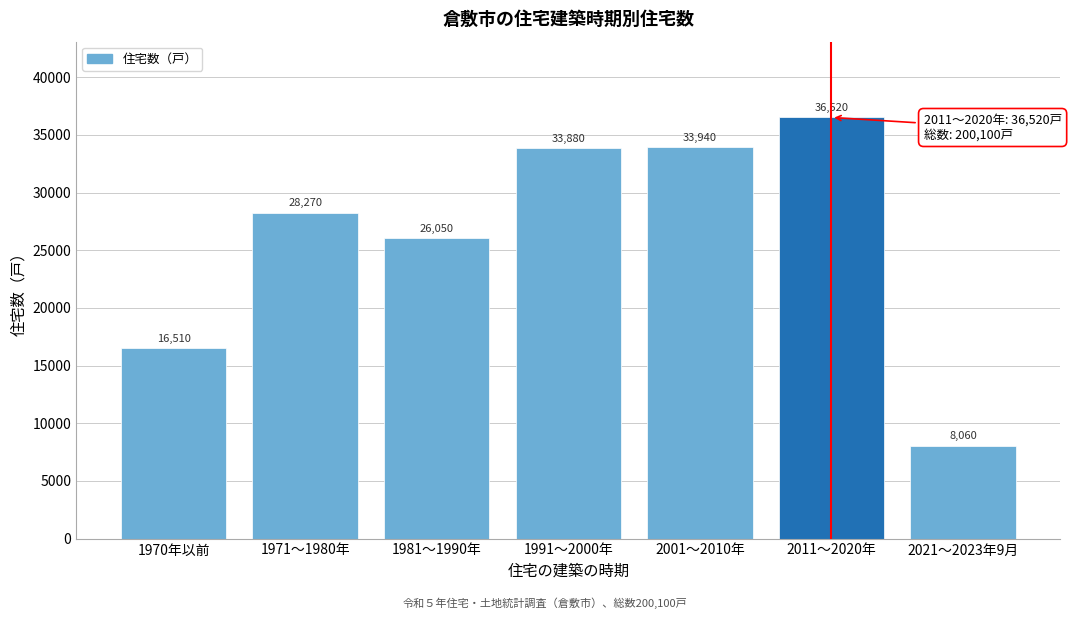

Reading left to right, list all the values displayed in this chart.

1970年以前=16510	1971～1980年=28270	1981～1990年=26050	1991～2000年=33880	2001～2010年=33940	2011～2020年=36520	2021～2023年9月=8060